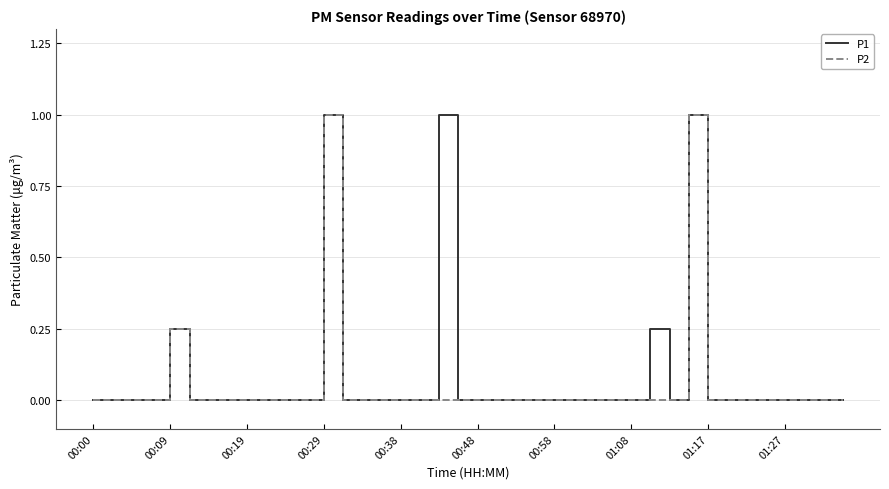

In P2, how many points are higher than both neighbors (excluding endpoints)?

3